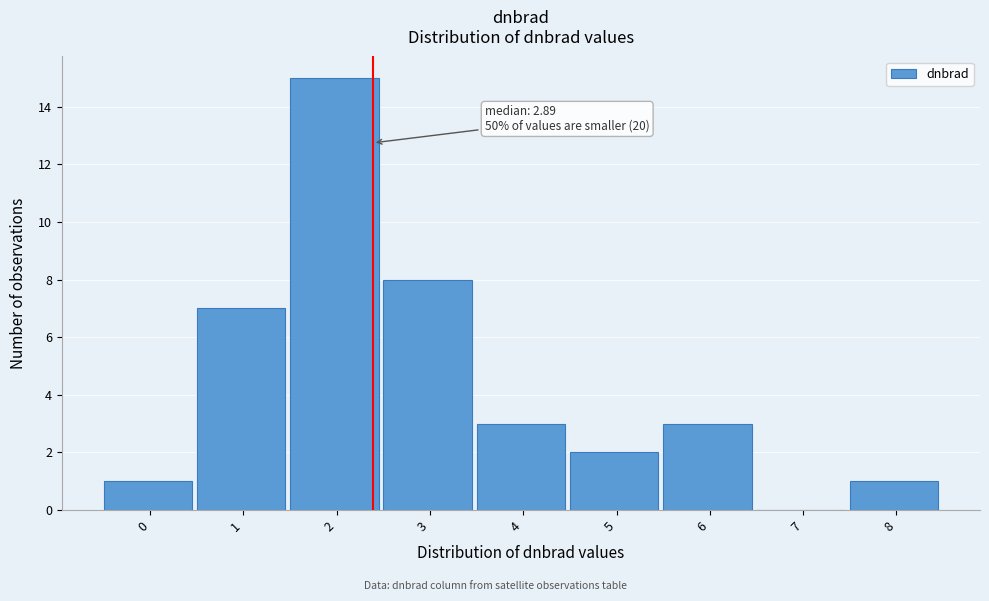

Reading left to right, list all the values displayed in this chart.

0=1	1=7	2=15	3=8	4=3	5=2	6=3	7=0	8=1